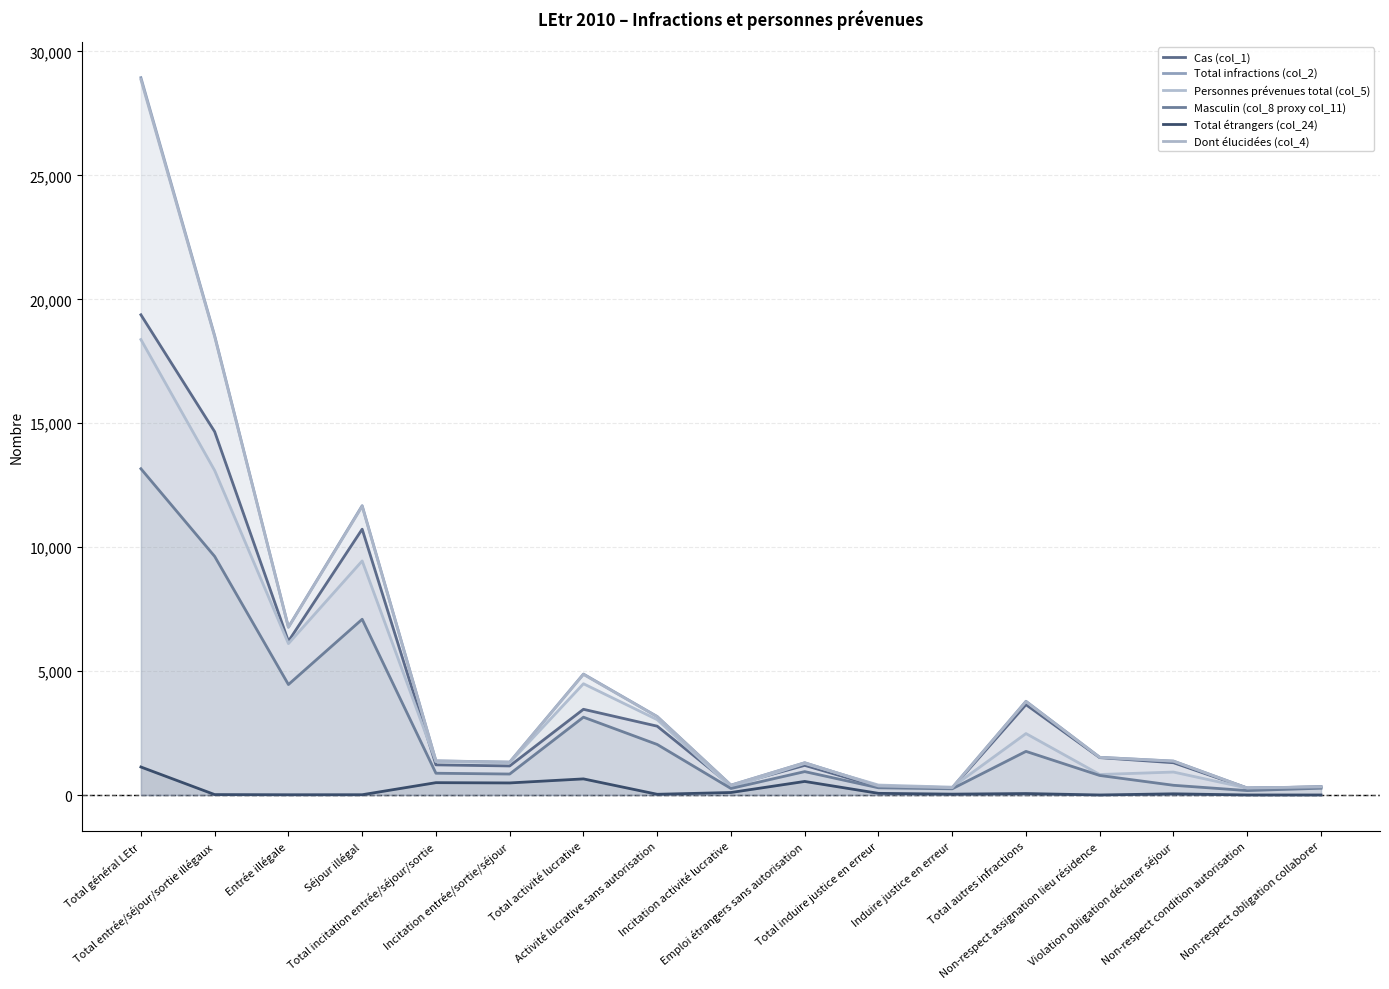

What is the total value across all series at Total incitation entrée/séjour/sortie?

6694